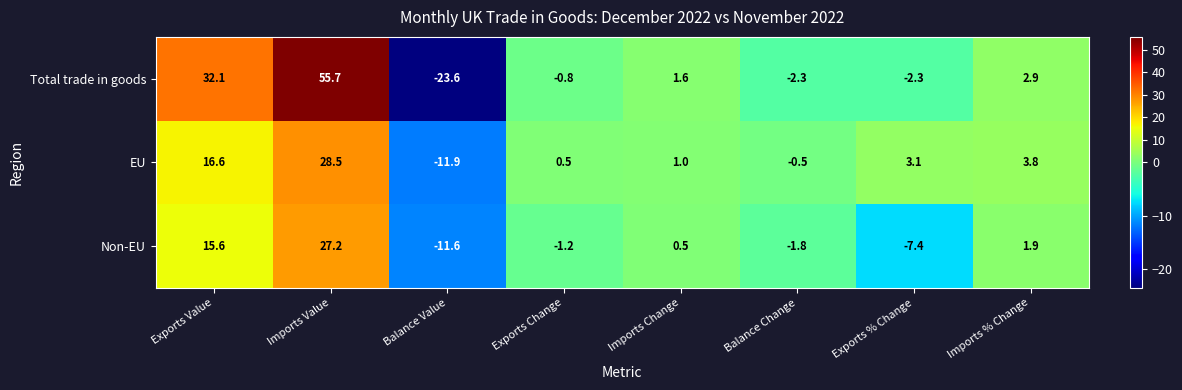

Which series has the largest total across all categories?

Total trade in goods